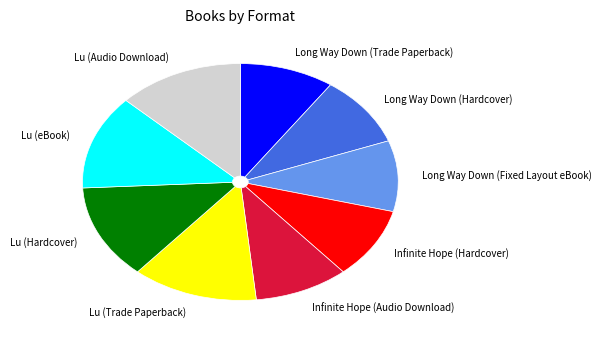

True or false: Long Way Down (Hardcover) accounts for 10% of the total.

True